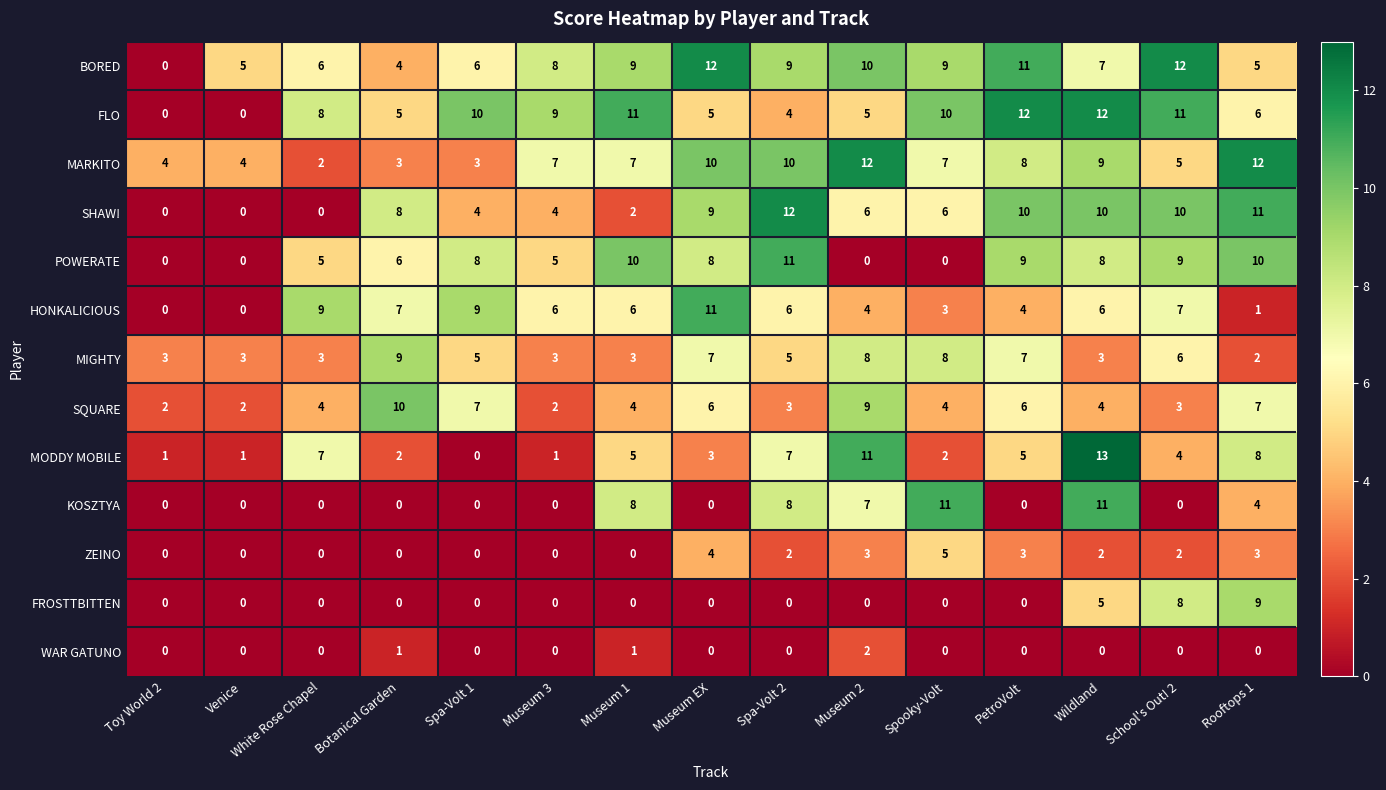

Is the value of MODDY MOBILE at Toy World 2 greater than the value of FROSTTBITTEN at White Rose Chapel?

Yes